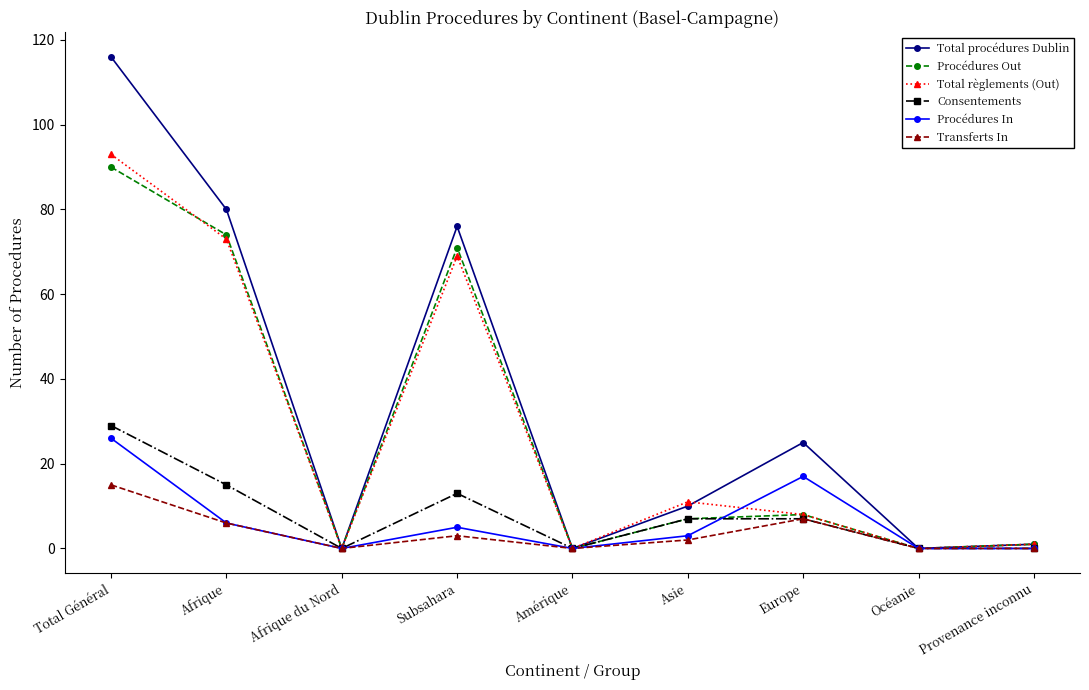

Is the value of Total règlements (Out) at Asie greater than the value of Procédures Out at Afrique?

No